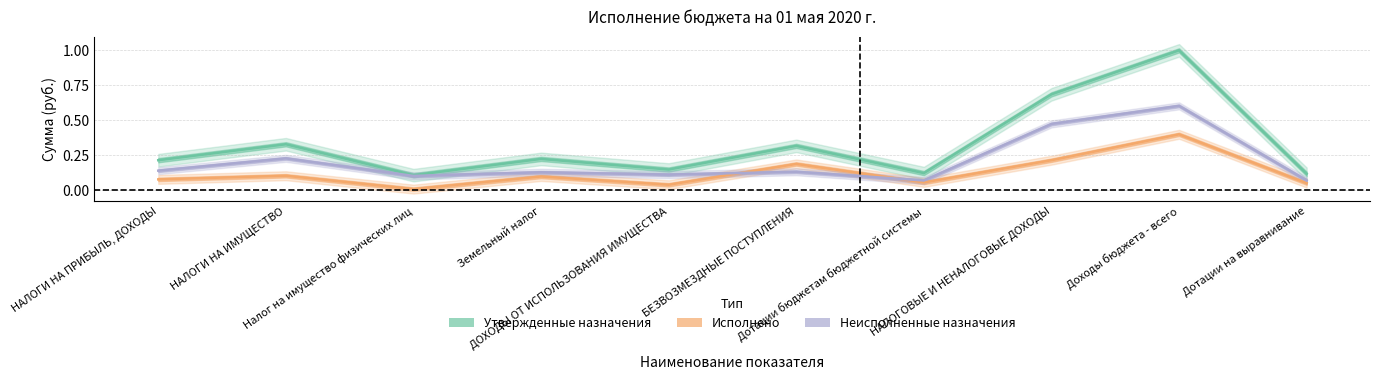

What is the label of the 10th point from the left?

Дотации на выравнивание